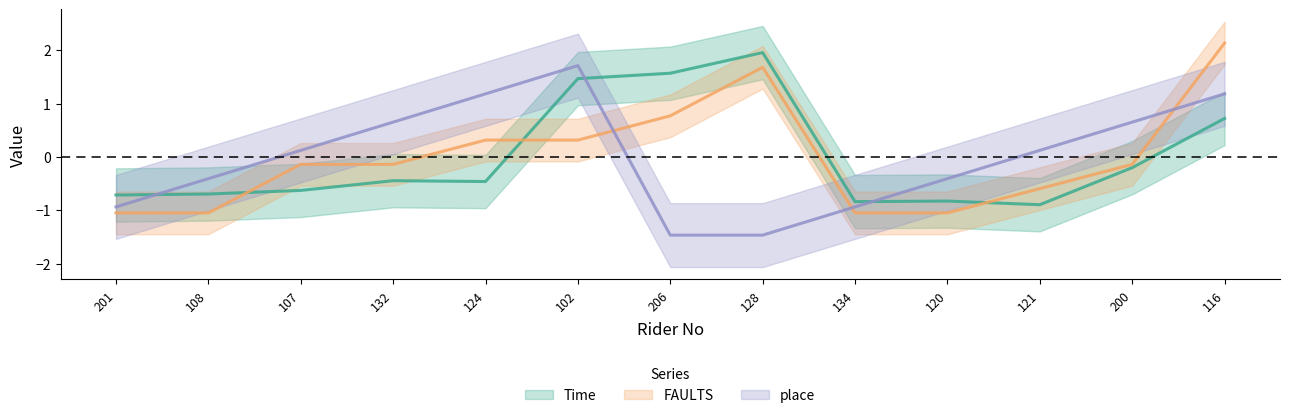

Where do place and FAULTS first cross each other?

102 and 206